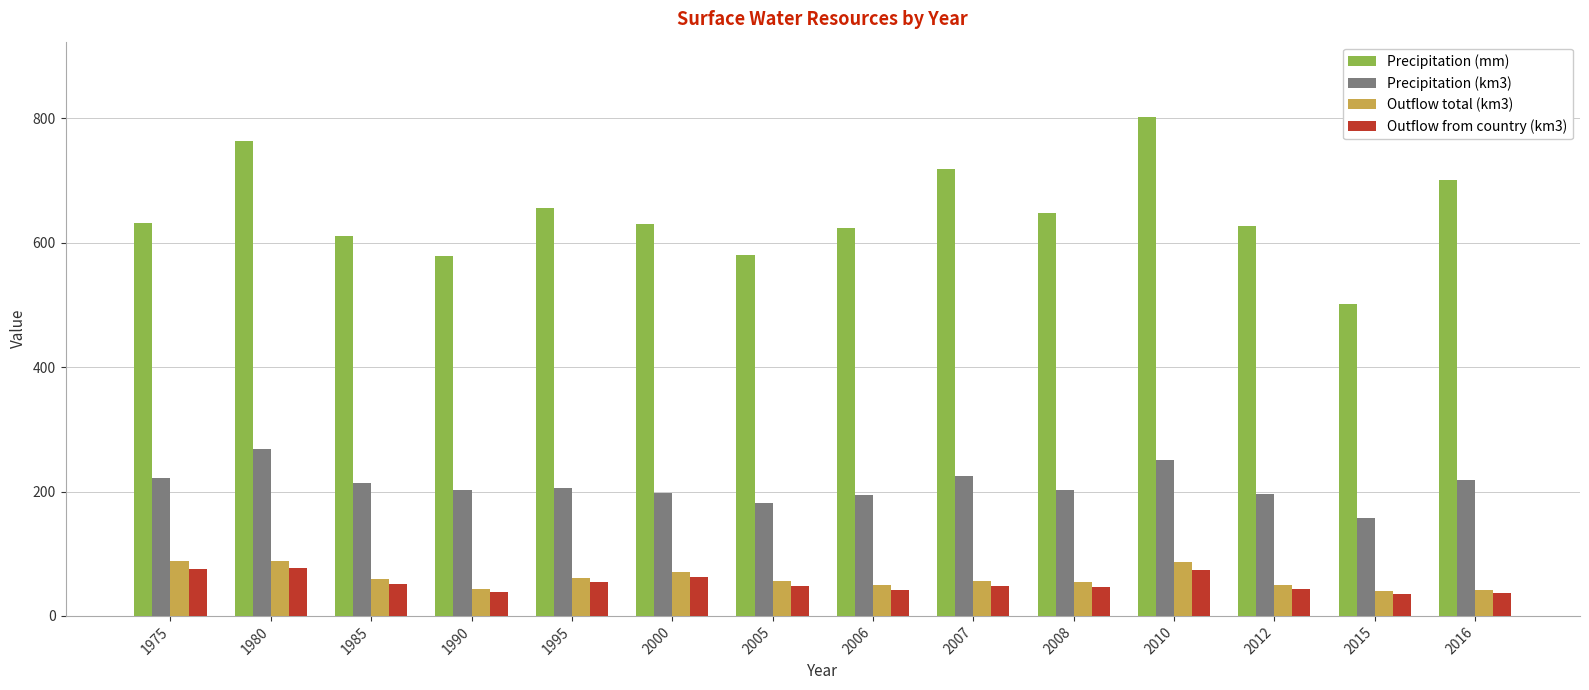

Is the value of Precipitation (mm) at 2010 greater than the value of Precipitation (km3) at 2015?

Yes